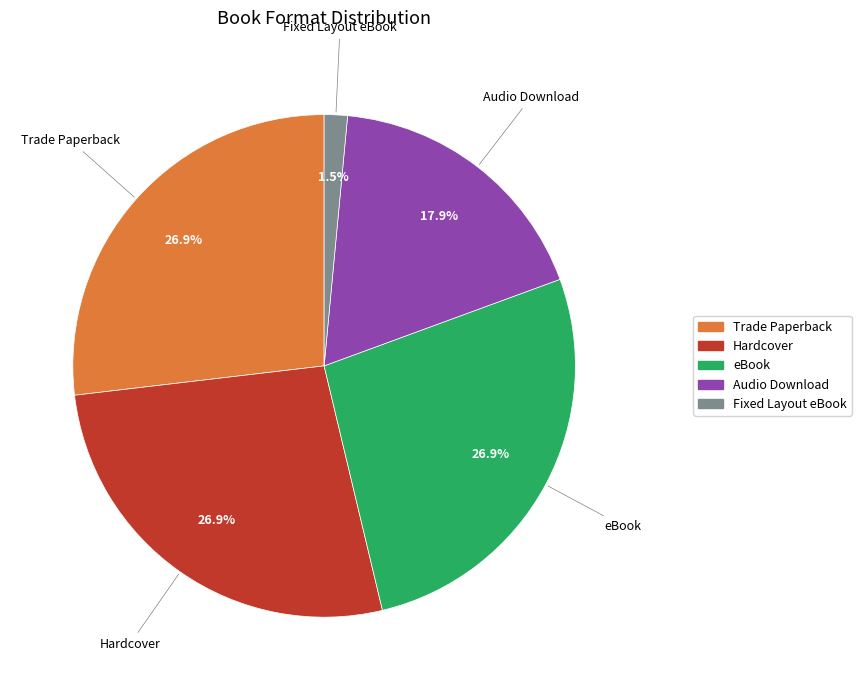

How many segments does this pie chart have?

5